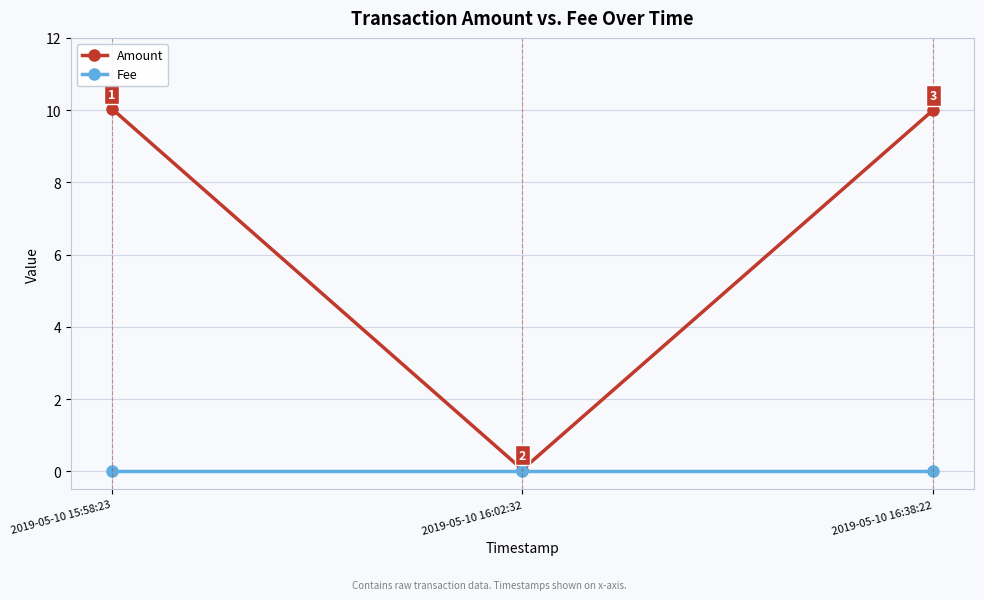

How many series are shown in this chart?

2